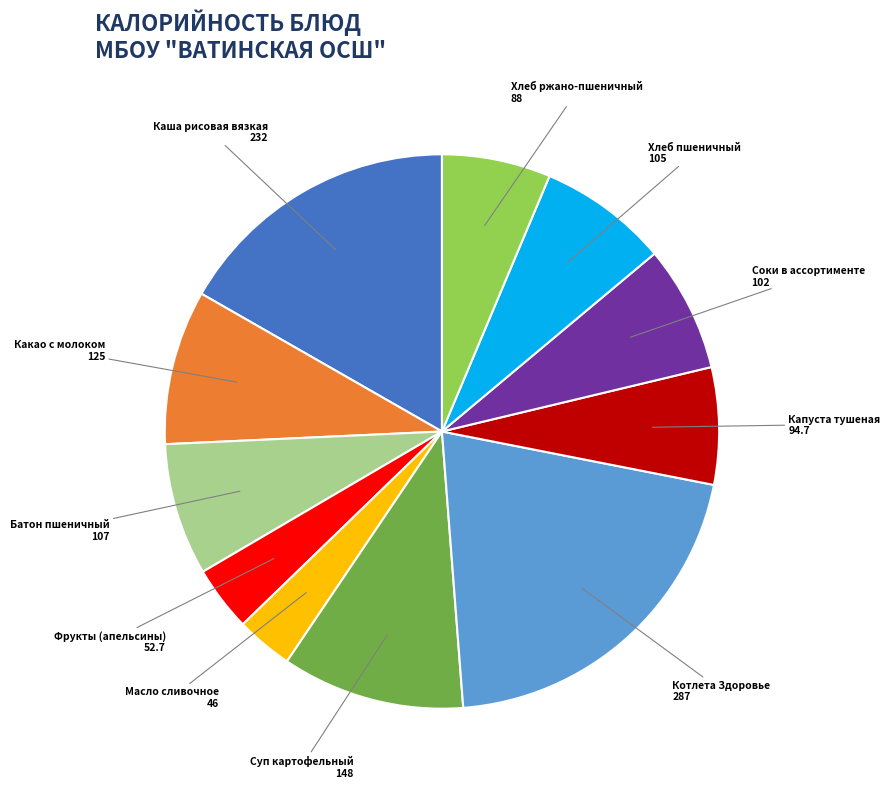

Approximately how many times larger is the value at Каша рисовая вязкая compared to Соки в ассортименте?

2.3